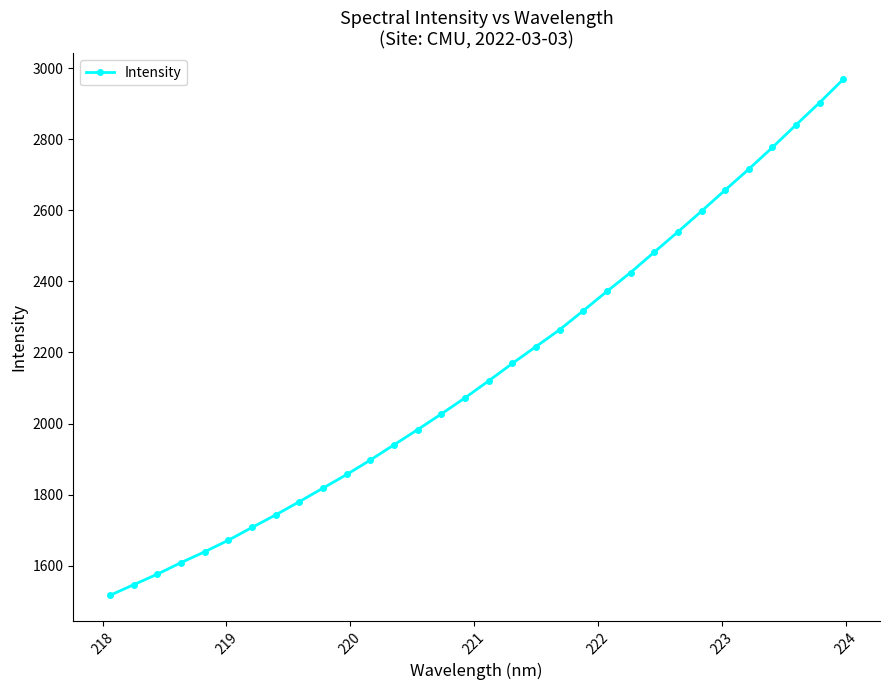

What is the minimum value shown in the chart?

1516.8